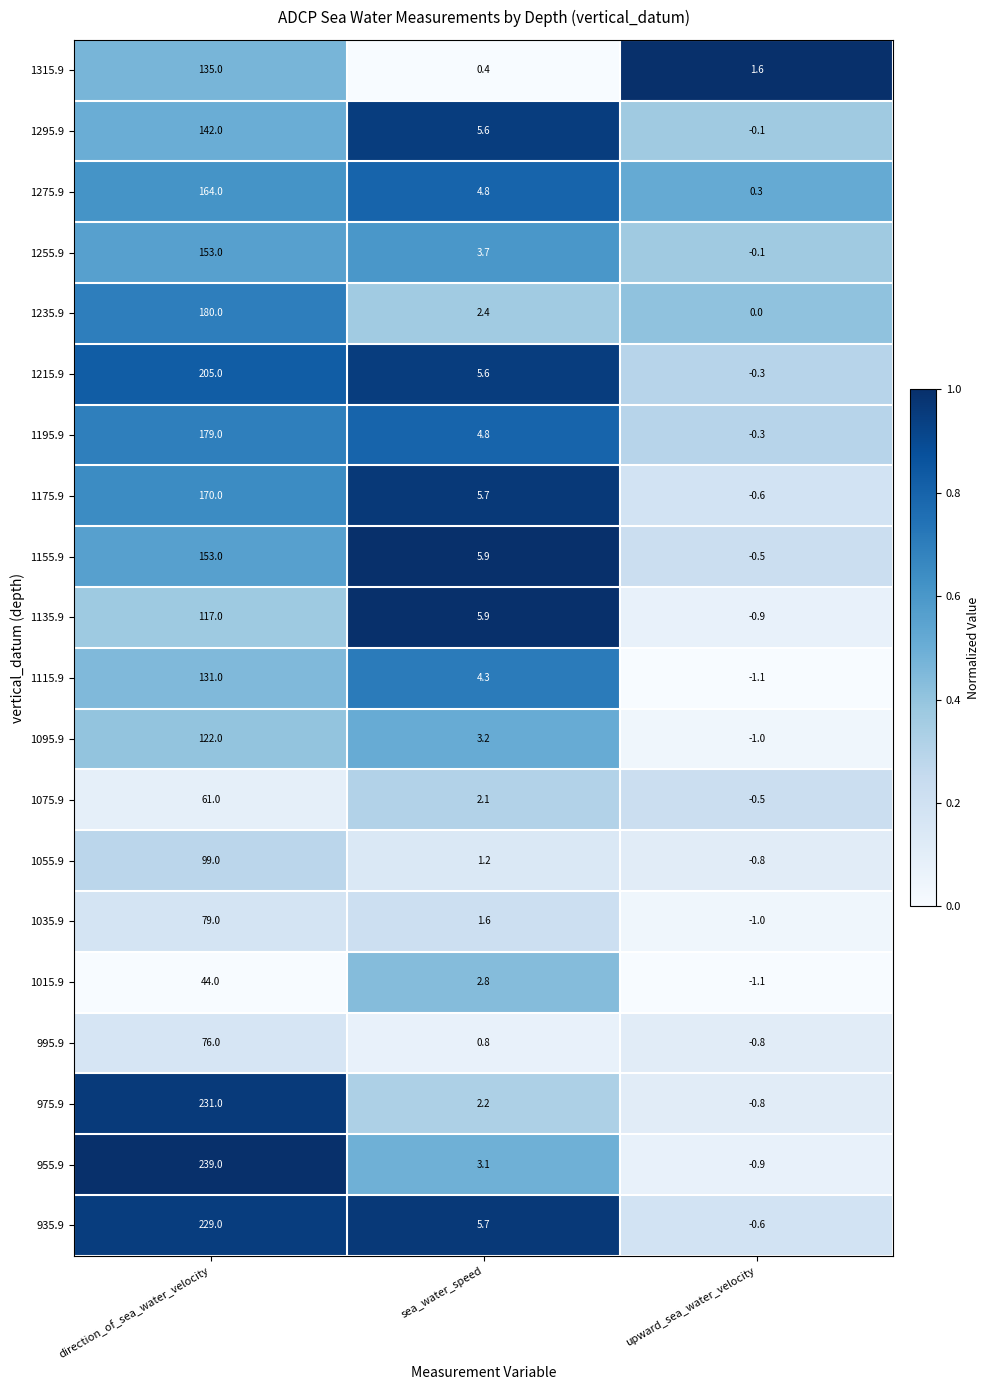

Which category has the lowest value in the 1275.9 series?

upward_sea_water_velocity